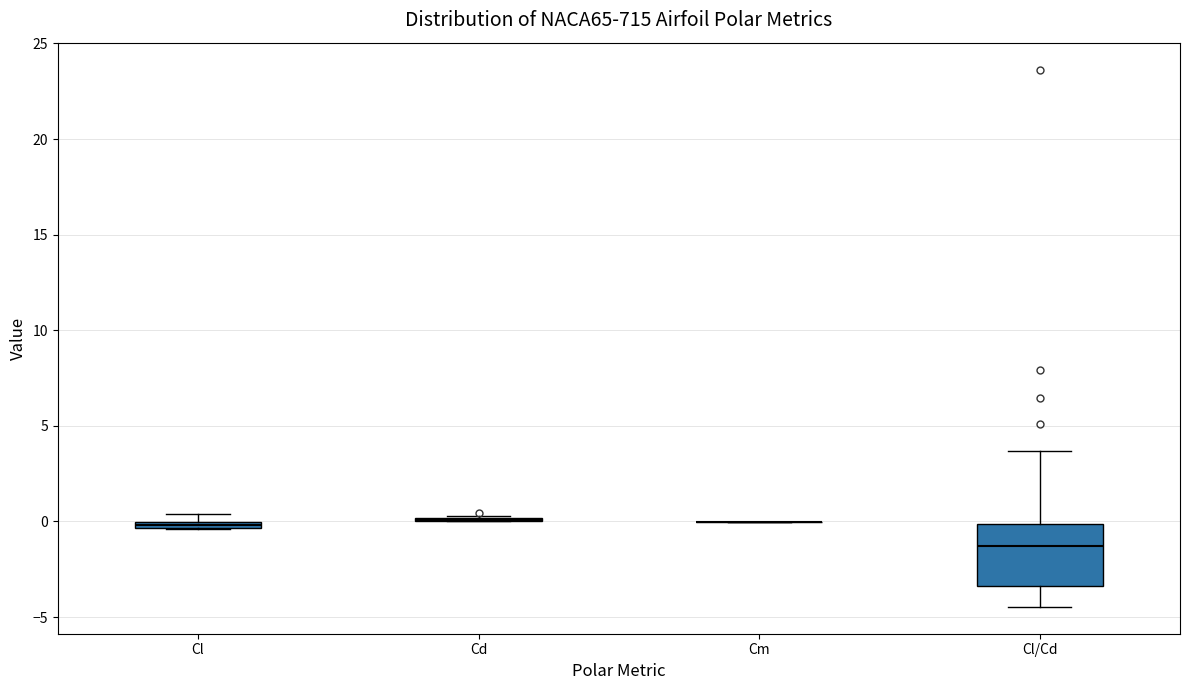

Comparing the boxes themselves (not the whiskers), which one is the tallest?

Cl/Cd